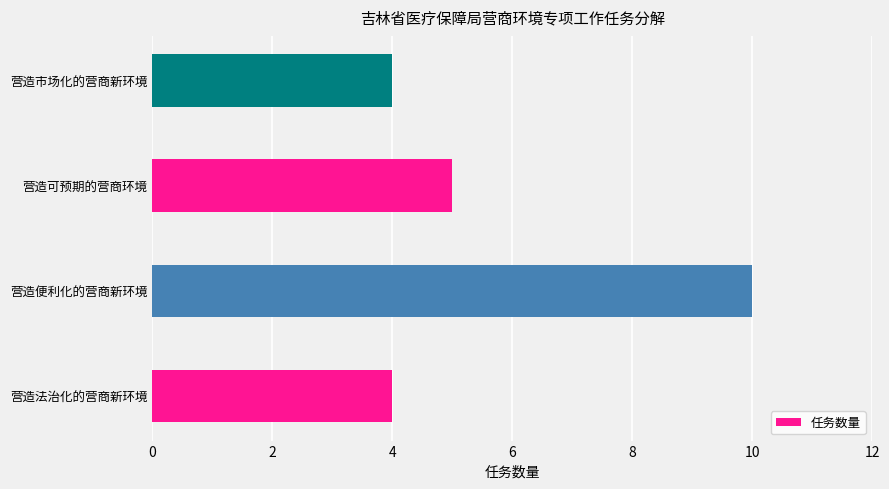

Which has a higher value, 营造便利化的营商新环境 or 营造法治化的营商新环境?

营造便利化的营商新环境